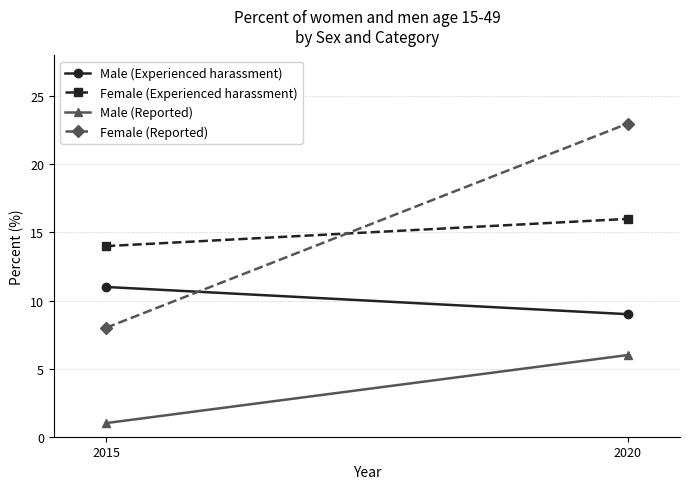

Between 2015 and 2020, which series saw the biggest shift?

Female (Reported)